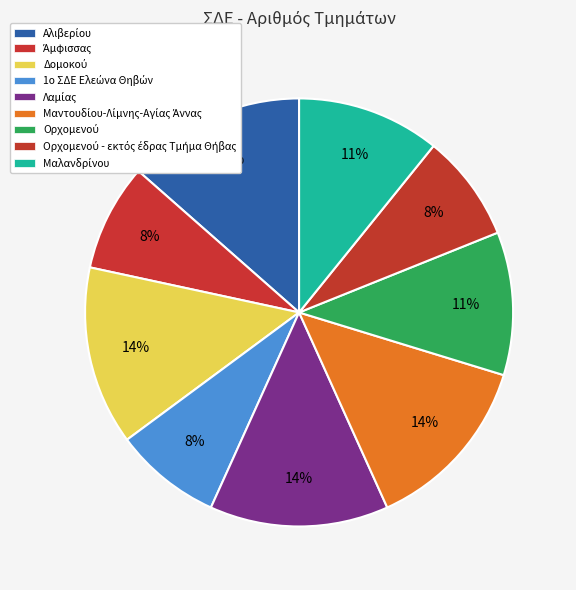

Does any single category account for the majority?

No